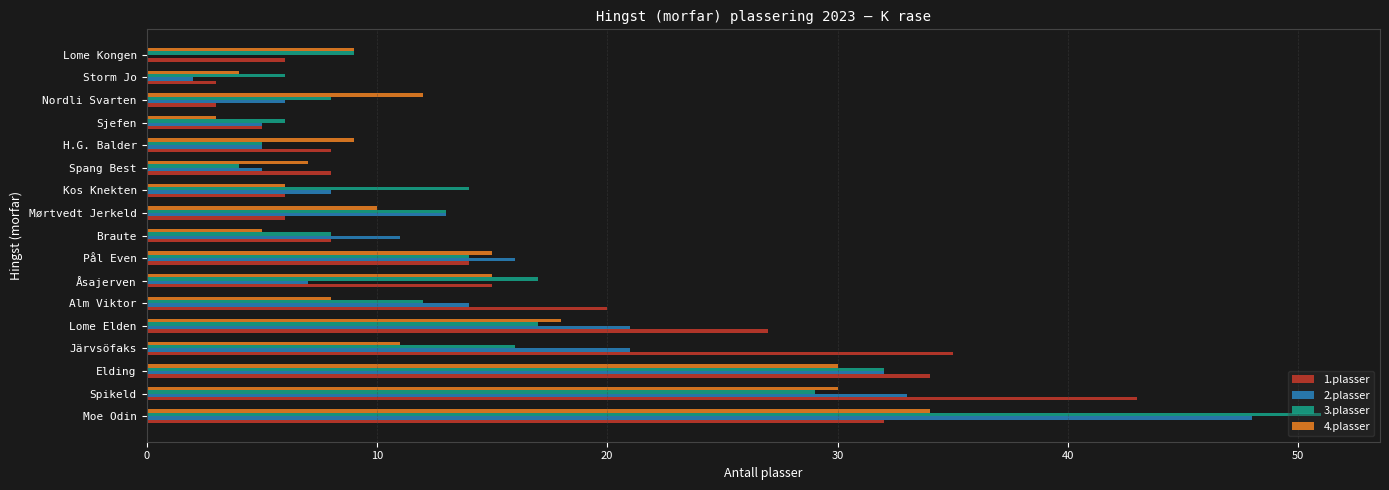

At which category does the chart reach its peak across all series?

Moe Odin